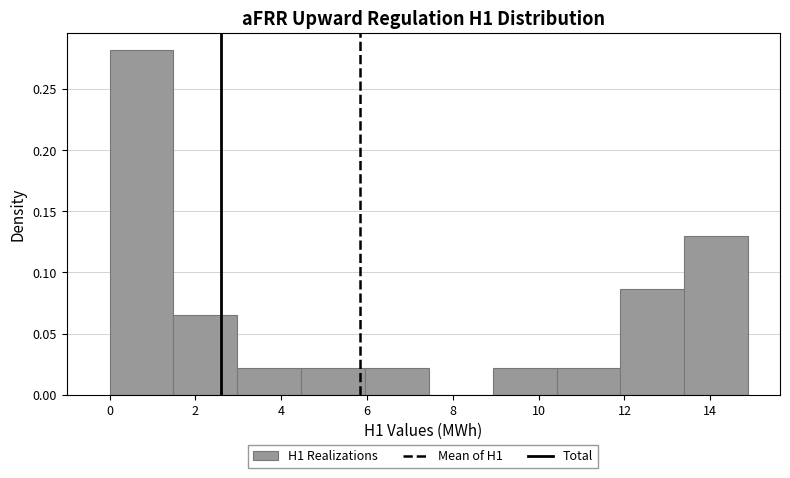

Reading left to right, list every bar in this chart as the range it spans on the x-axis followed by its height. Neither the bar edges nor the heights are printed on the chart, so give them approximately, as read against the axes.

0.0 to 1.4: 0.280
1.4 to 3.0: 0.065
3.0 to 4.4: 0.020
4.4 to 6.0: 0.020
6.0 to 7.4: 0.020
7.4 to 9.0: 0
9.0 to 10.4: 0.020
10.4 to 12.0: 0.020
12.0 to 13.4: 0.085
13.4 to 14.8: 0.130